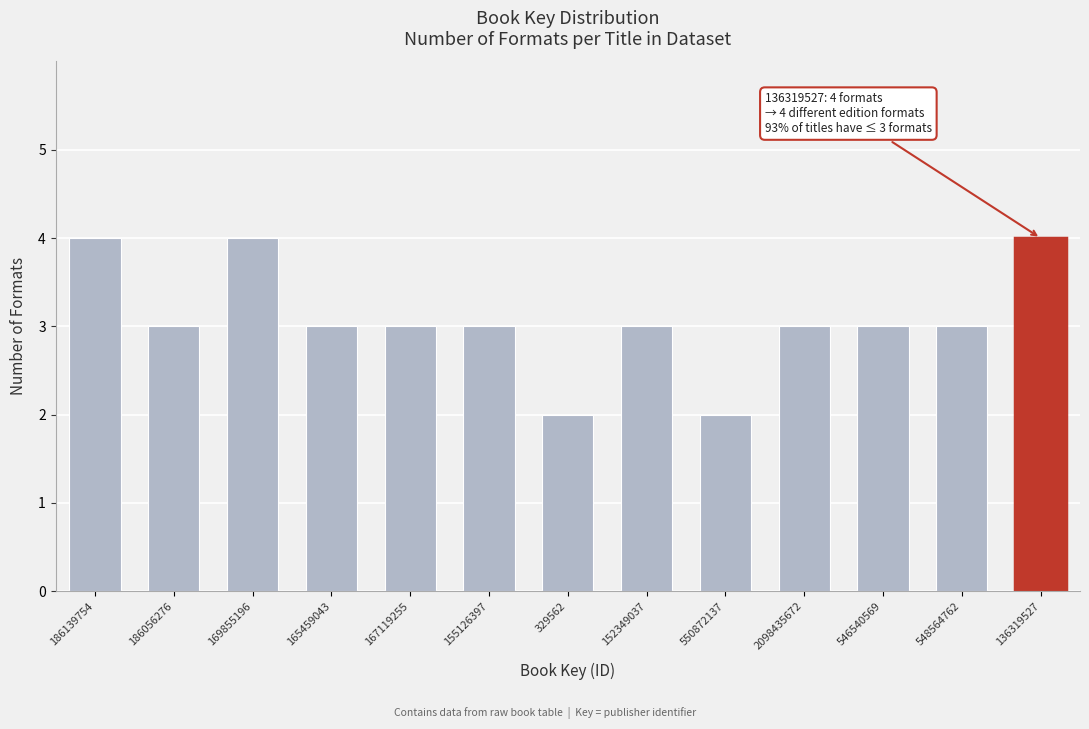

Reading right to left, extract all data points from this chart.

136319527=4	548564762=3	546540569=3	2098435672=3	550872137=2	152349037=3	329562=2	155126397=3	167119255=3	165459043=3	169855196=4	186056276=3	186139754=4